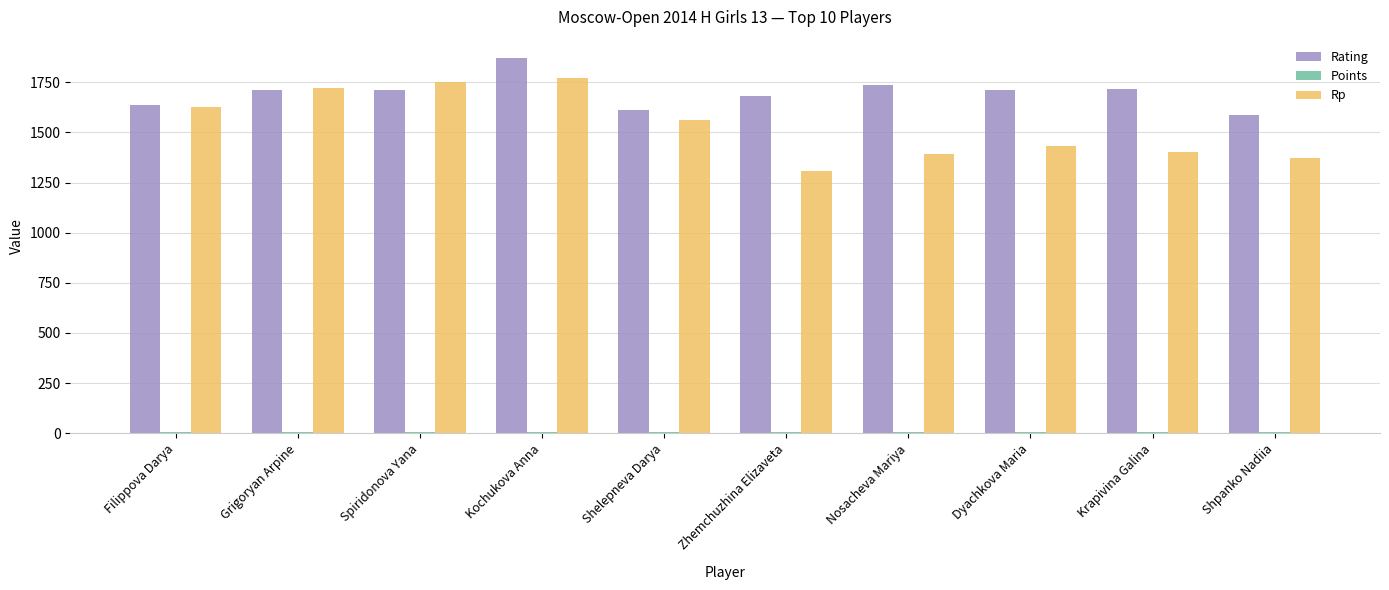

What is the greatest value displayed?

1869.0